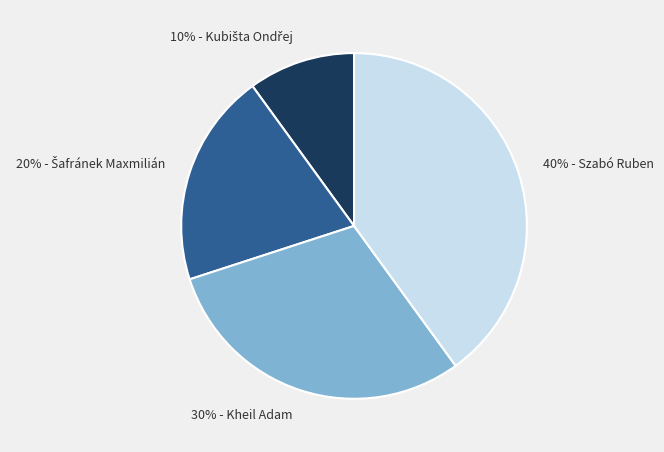

Does any single category account for the majority?

No